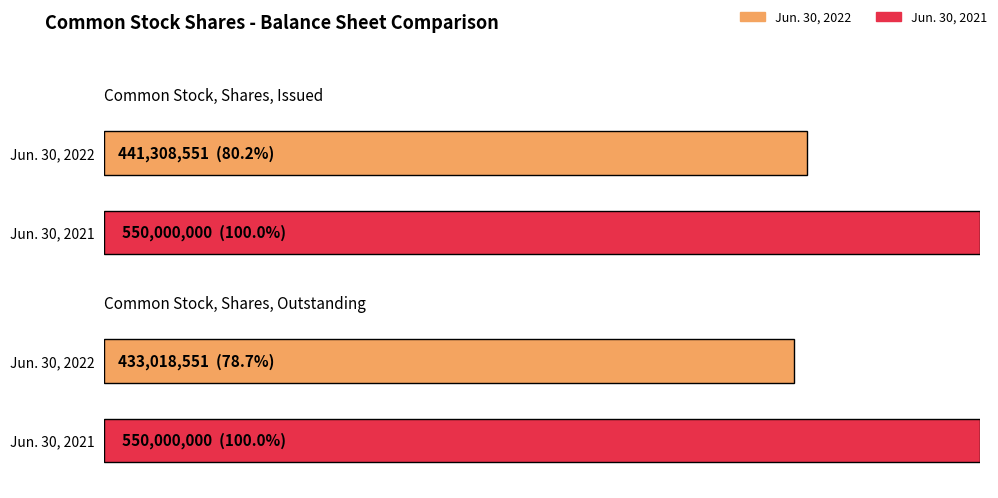

What position from the left is Common Stock, Shares, Outstanding?

2